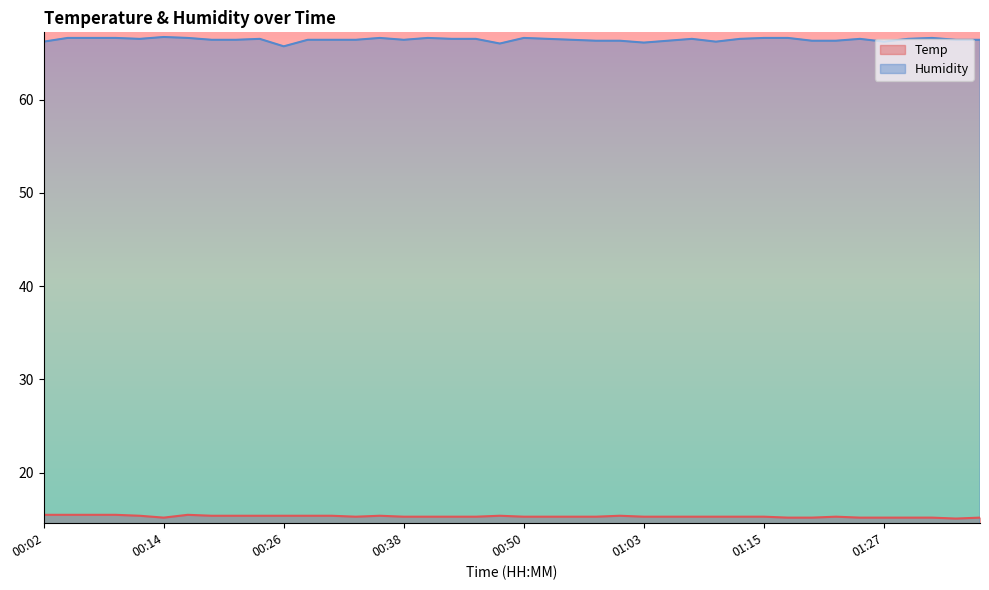

Reading right to left, list all the values displayed in this chart.

Temp: 15.2	15.1	15.2	15.2	15.2	15.2	15.3	15.2	15.2	15.3	15.3	15.3	15.3	15.3	15.3	15.4	15.3	15.3	15.3	15.3	15.4	15.3	15.3	15.3	15.3	15.4	15.3	15.4	15.4	15.4	15.4	15.4	15.4	15.5	15.2	15.4	15.5	15.5	15.5	15.5
Humidity: 66.4	66.4	66.6	66.5	66.2	66.5	66.3	66.3	66.6	66.6	66.5	66.2	66.5	66.3	66.1	66.3	66.3	66.4	66.5	66.6	66.0	66.5	66.5	66.6	66.4	66.6	66.4	66.4	66.4	65.7	66.5	66.4	66.4	66.6	66.7	66.5	66.6	66.6	66.6	66.2